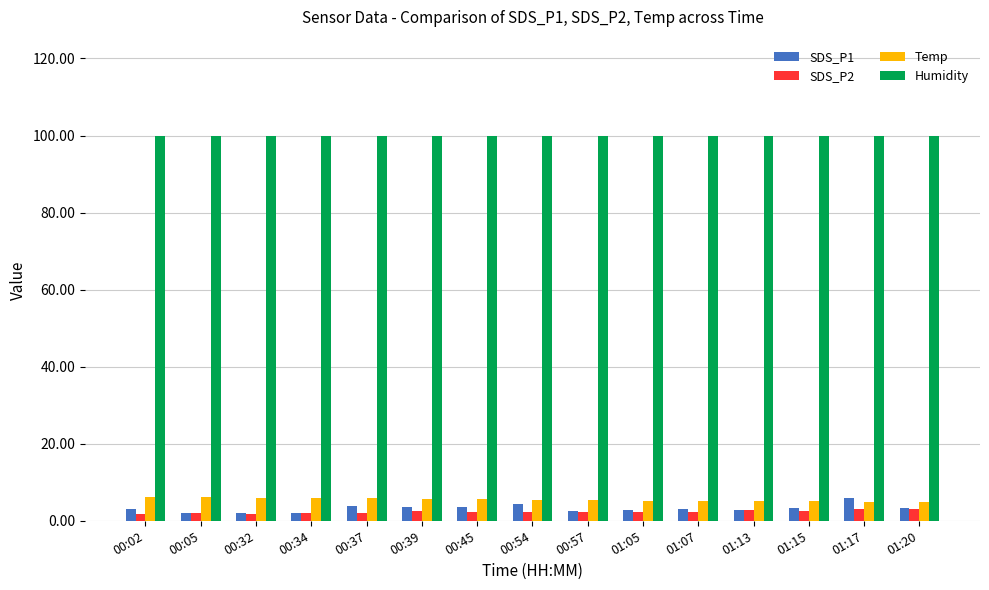

What position from the right is 00:57?

7